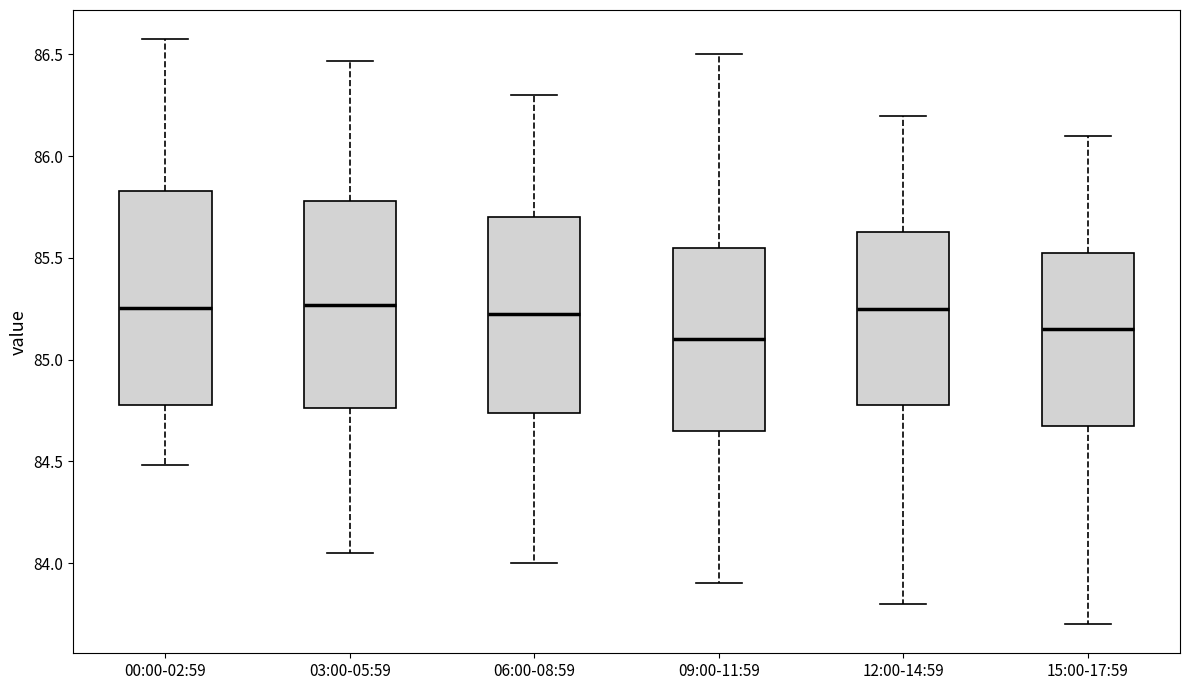

Reading left to right, read every box against the y-axis: the position of its median line, the range the box covers, and the ends of its whiskers. The values are not printed on the chart, so give them approximately, as read against the axis.

00:00-02:59: median 85.25, box 84.80 to 85.85, whiskers 84.50 to 86.60
03:00-05:59: median 85.25, box 84.75 to 85.80, whiskers 84.05 to 86.45
06:00-08:59: median 85.25, box 84.75 to 85.70, whiskers 84.00 to 86.30
09:00-11:59: median 85.10, box 84.65 to 85.55, whiskers 83.90 to 86.50
12:00-14:59: median 85.25, box 84.80 to 85.65, whiskers 83.80 to 86.20
15:00-17:59: median 85.15, box 84.70 to 85.55, whiskers 83.70 to 86.10